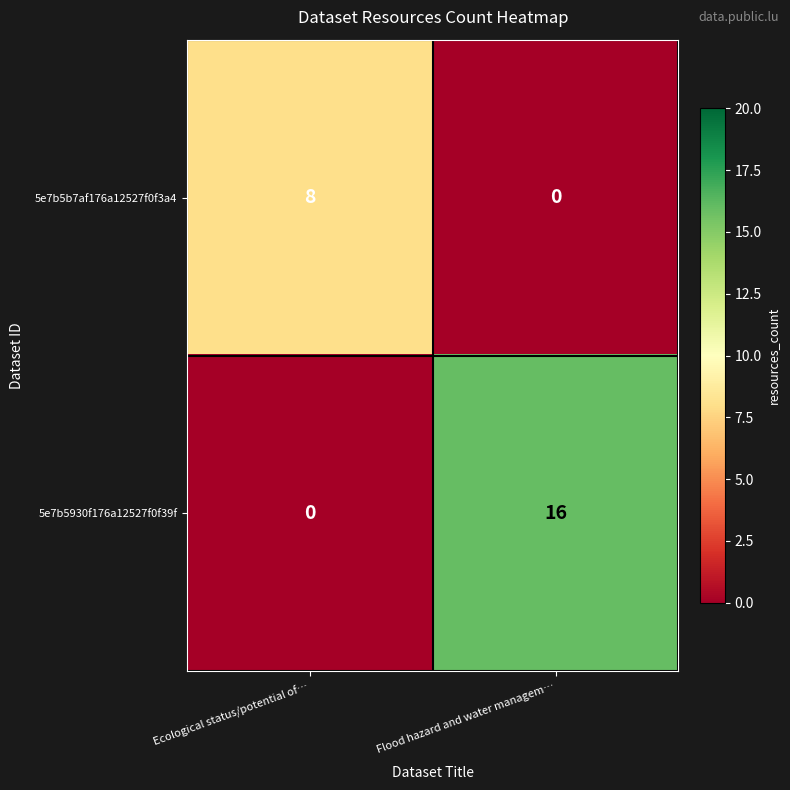

Reading left to right, transcribe all the data shown in this chart.

5e7b5b7af176a12527f0f3a4: Ecological status/potential of…=8	Flood hazard and water managem…=0
5e7b5930f176a12527f0f39f: Ecological status/potential of…=0	Flood hazard and water managem…=16